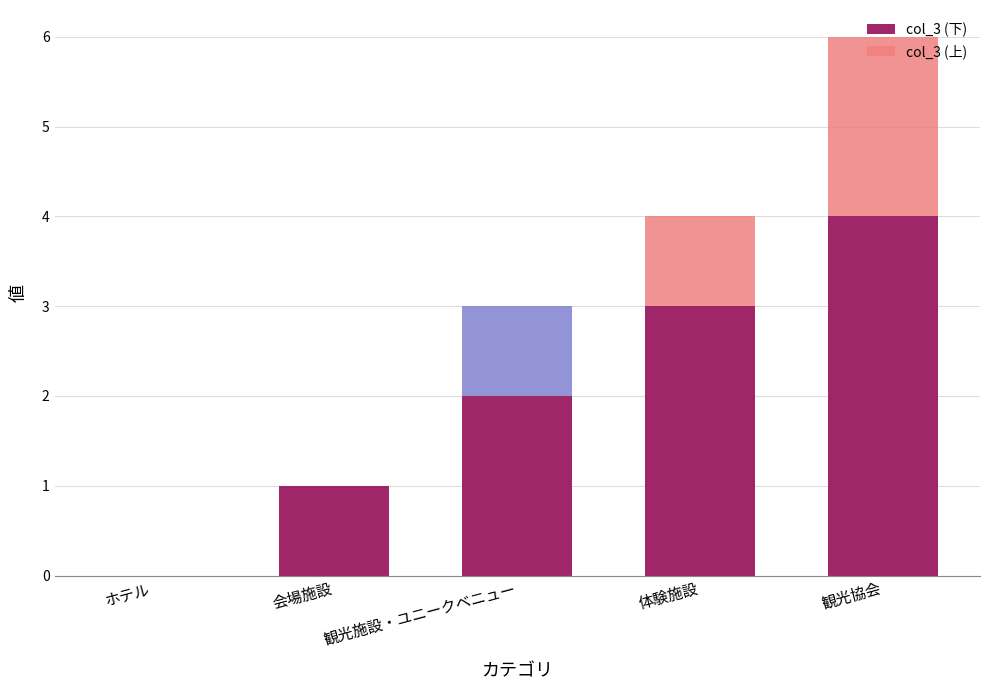

List the labels in order of value, largest first.

観光協会, 体験施設, 観光施設・ユニークベニュー, 会場施設, ホテル